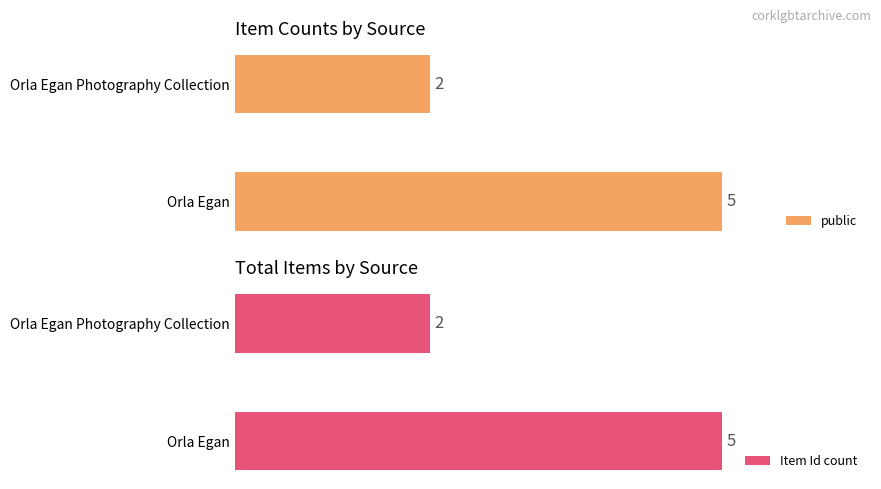

Does the chart contain stacked bars?

No